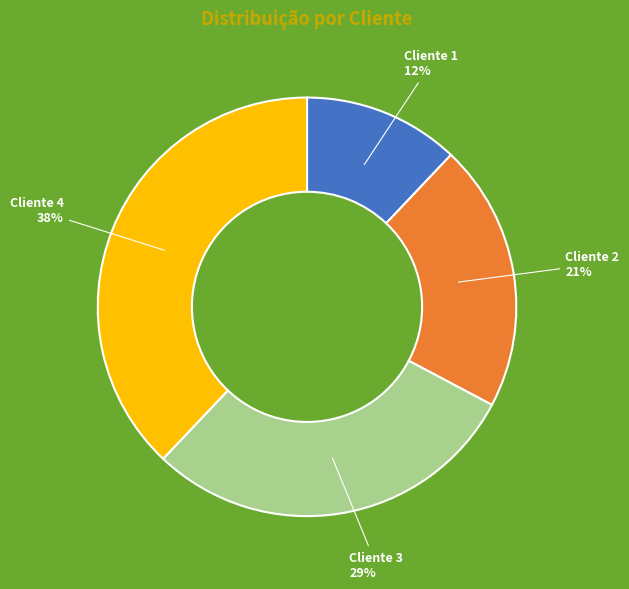

Is the sum of Cliente 3 and Cliente 4 greater than half?

Yes